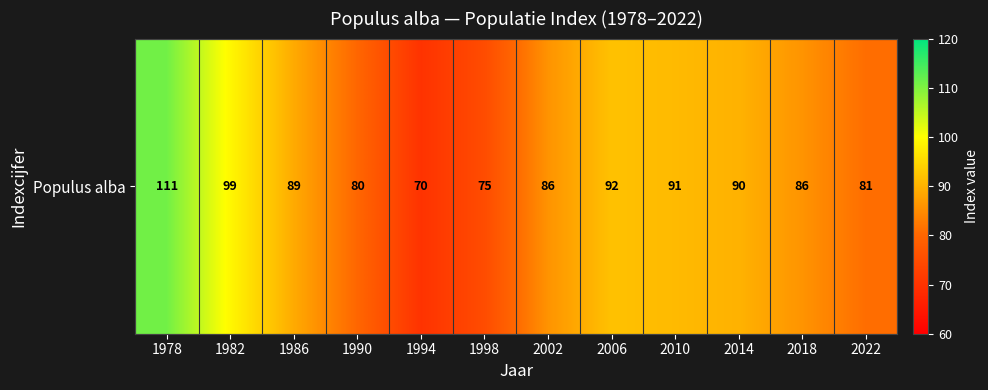

Read the value at 2018, to the nearest 5.

85